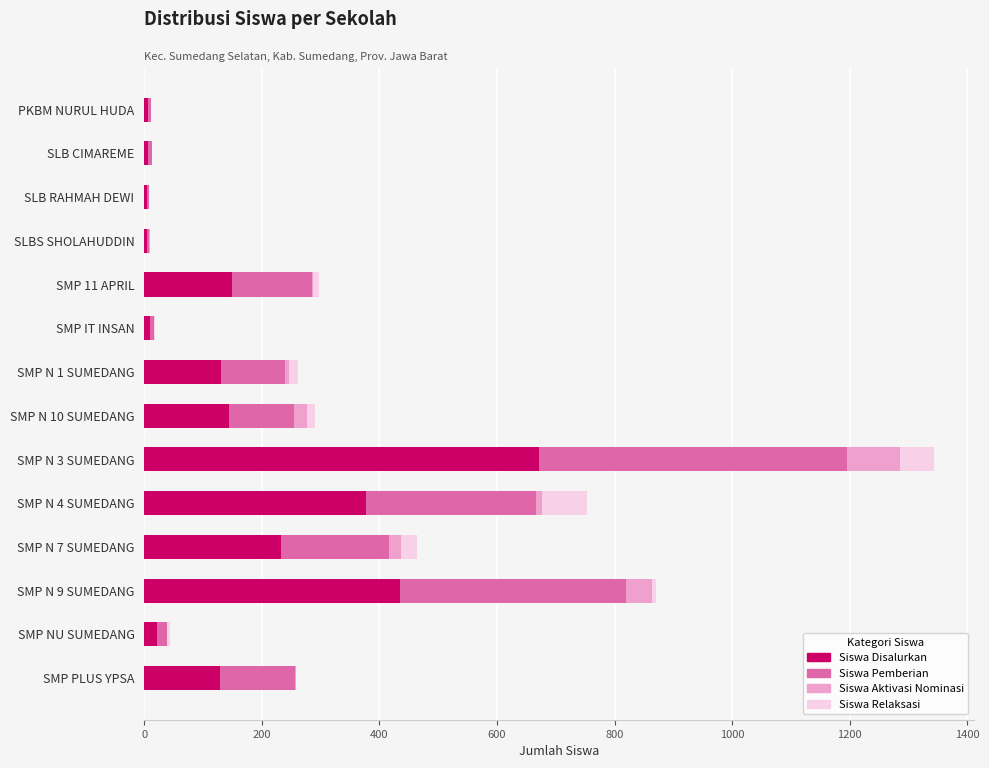

What is the highest value of the Siswa Disalurkan series?

672